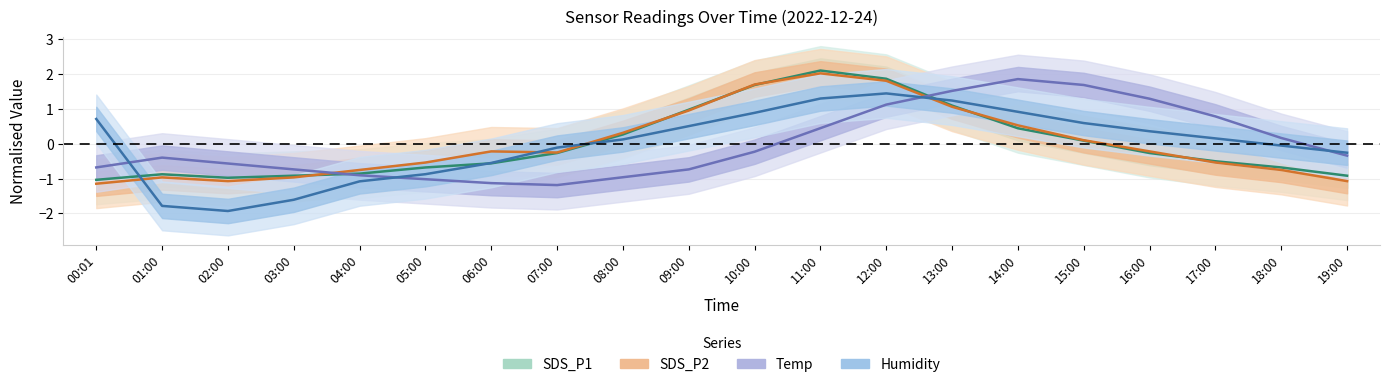

Is it true that Humidity equals -0.6 at 06:00?

True